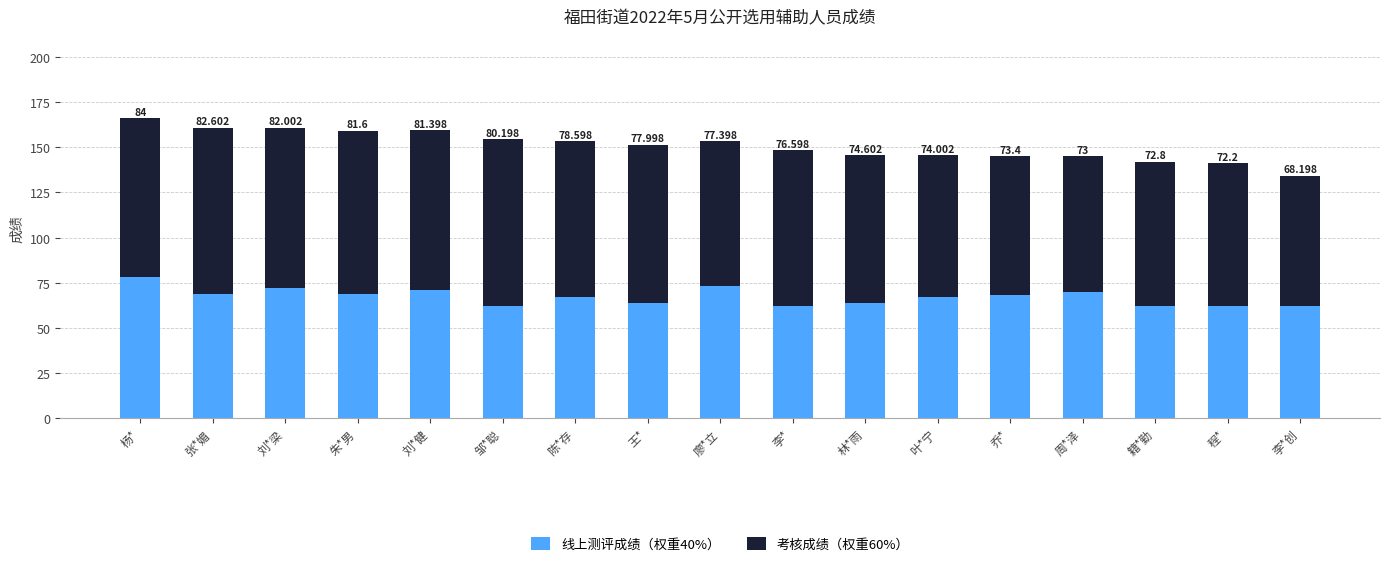

Which category has the highest value in the 线上测评成绩（权重40%） series?

杨*